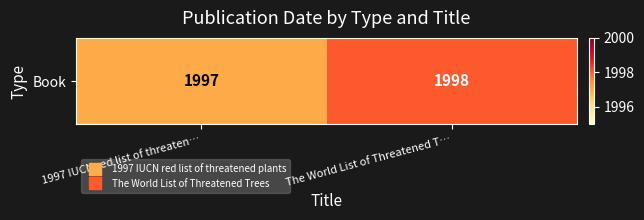

At which label is the value closest to 1997?

1997 IUCN red list of threaten…